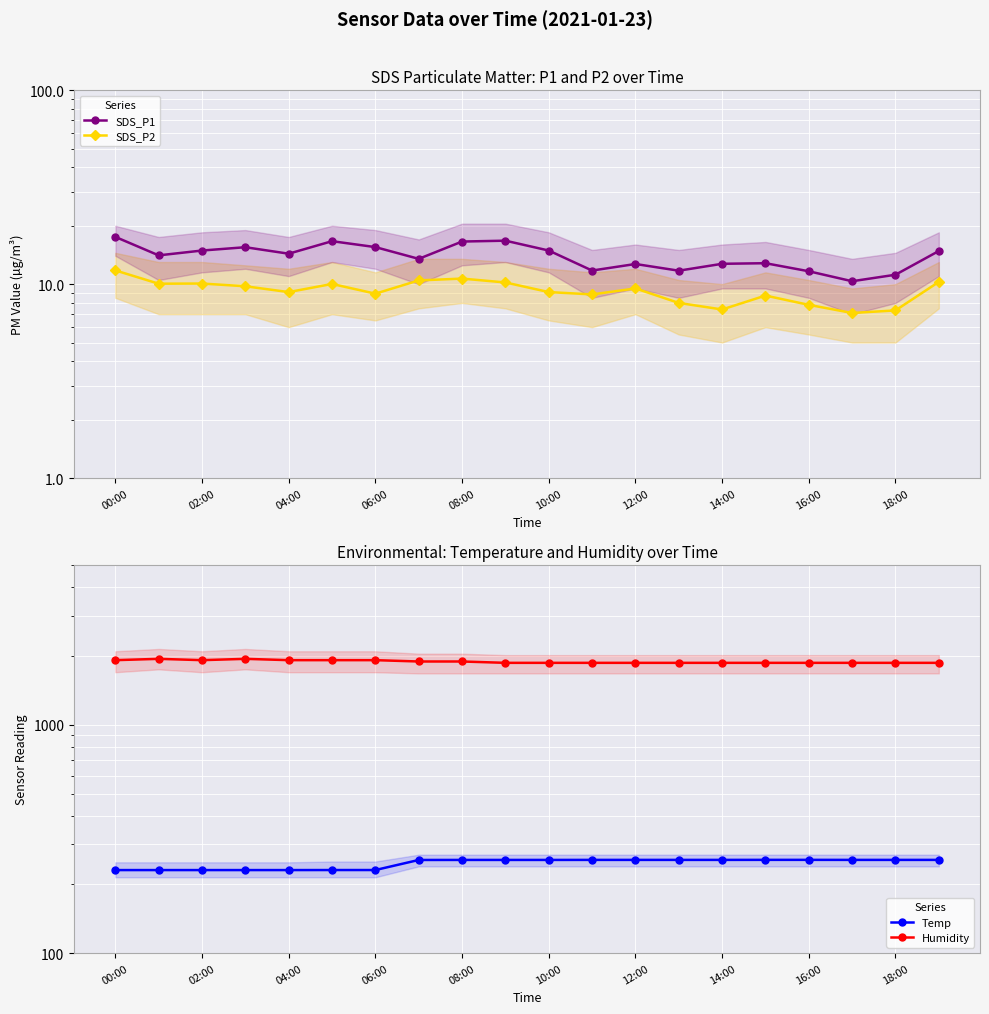

What is the minimum value for SDS_P1?

10.3